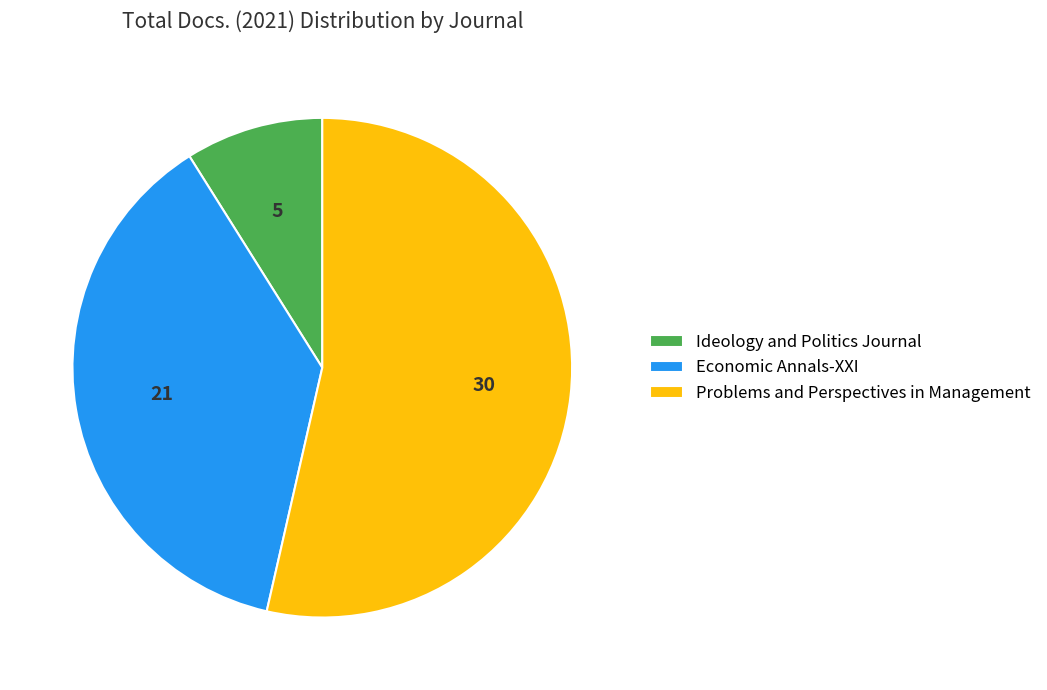

The Economic Annals-XXI slice represents 24% of the pie. True or false?

False